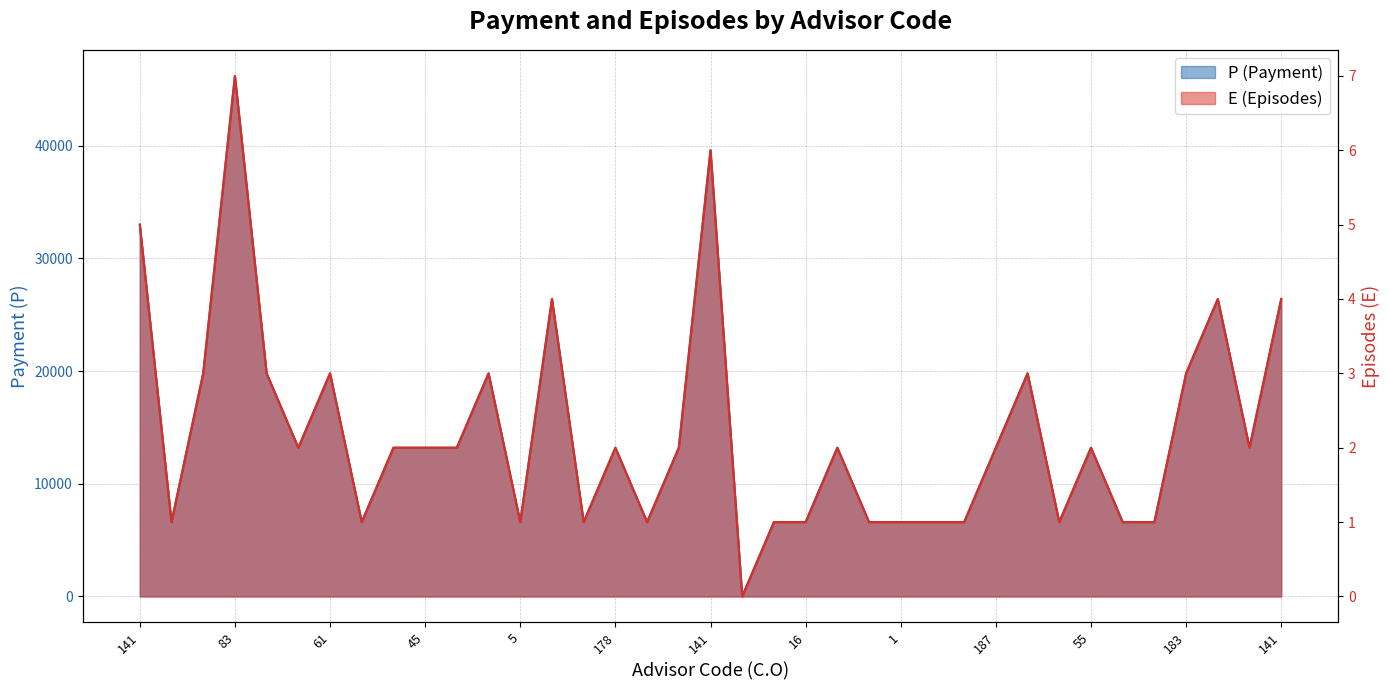

Which series has the largest total across all categories?

P (Payment)